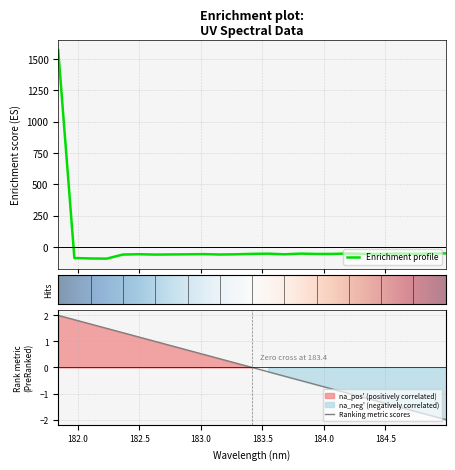

Between 182.7613026778 and 184.2046578328, which is larger?

184.2046578328